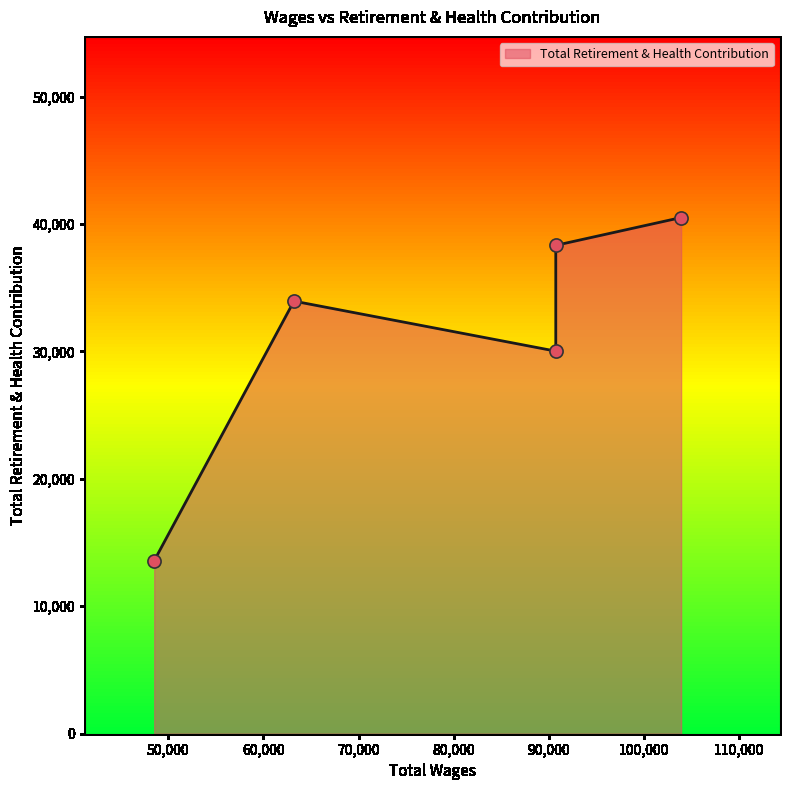

Between 48535.0 and 63211.0, which is larger?

63211.0